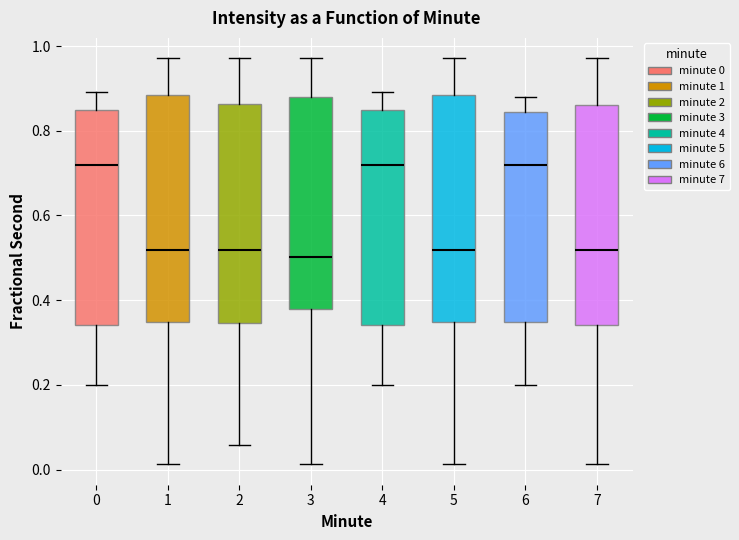

Where does the upper whisker of the box at x = 2 end on the y-axis? The values are not printed on the chart, so give them approximately, as read against the axis.

0.98